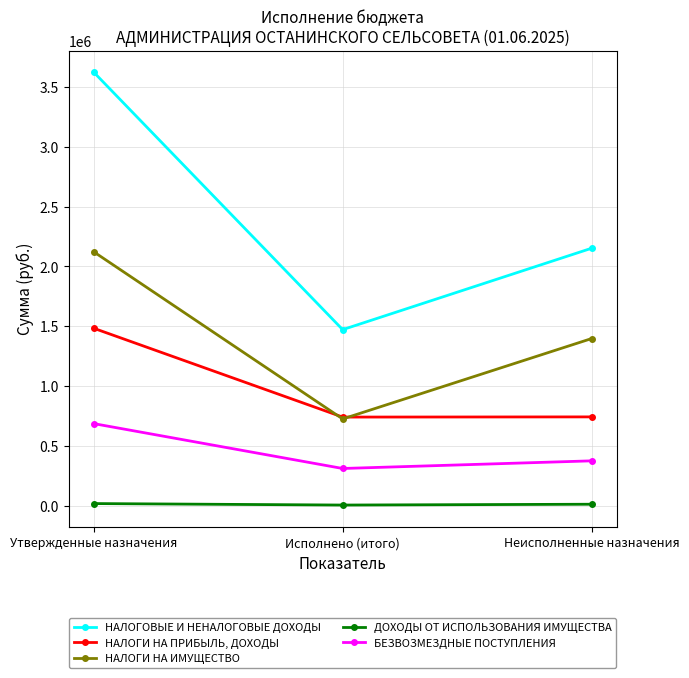

Which series has the widest spread of values?

НАЛОГОВЫЕ И НЕНАЛОГОВЫЕ ДОХОДЫ